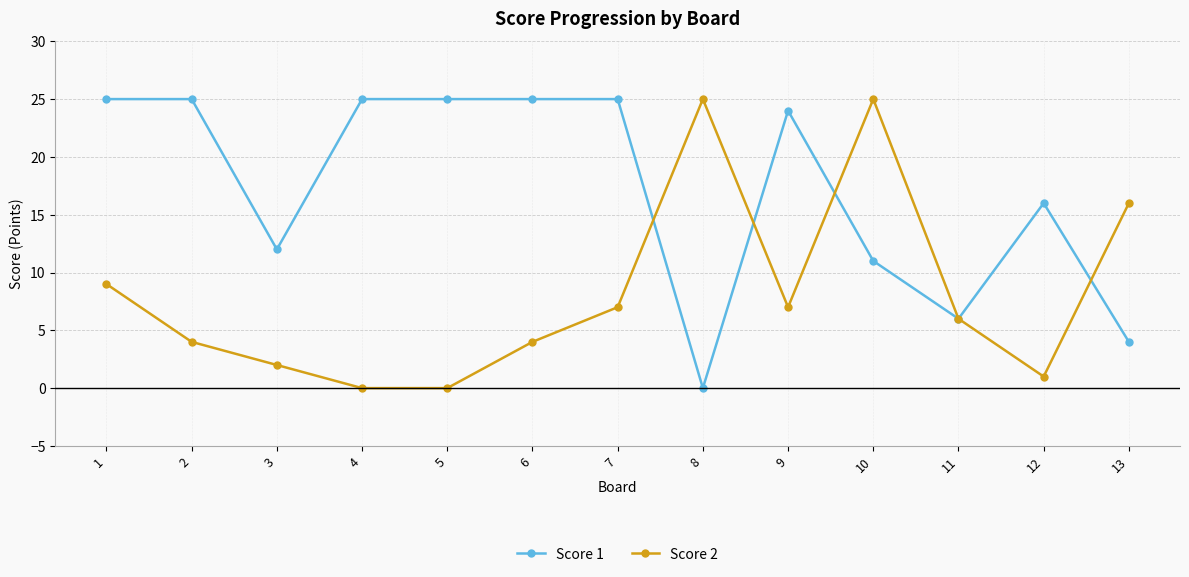

What is the total value across all series at 5?

25